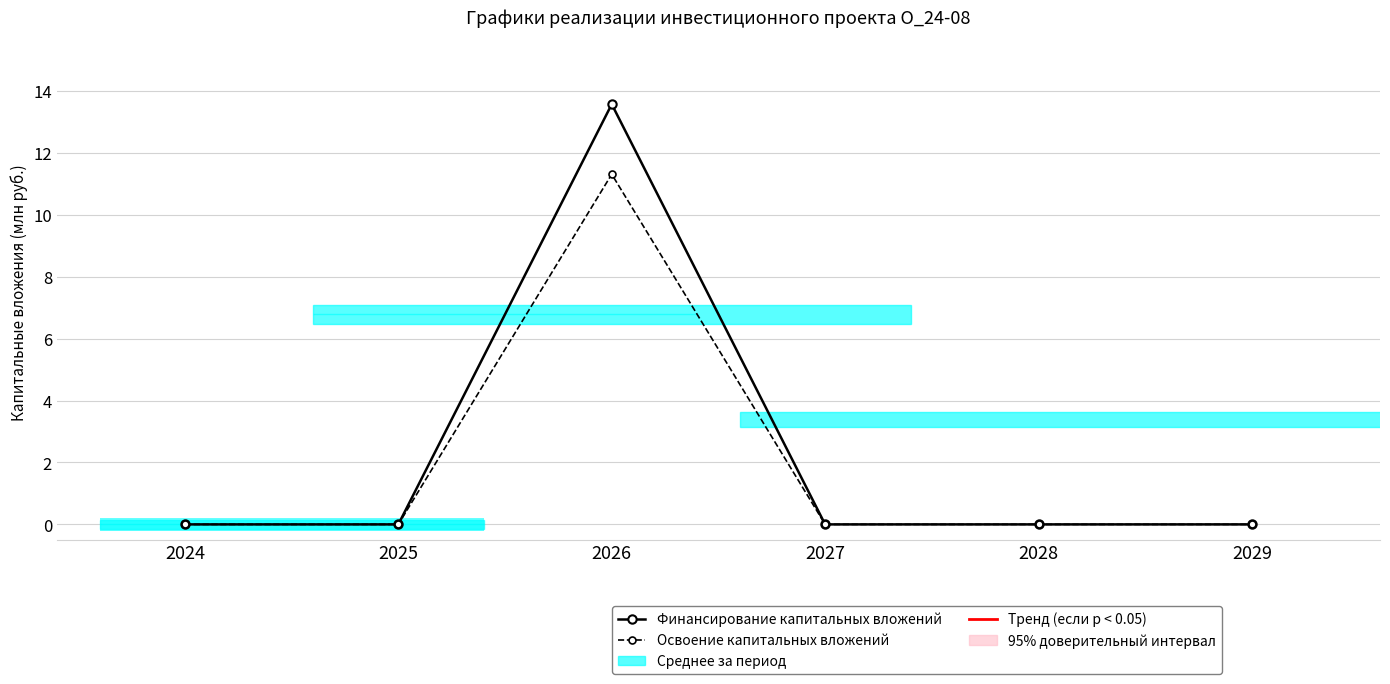

Reading left to right, transcribe all the data shown in this chart.

Финансирование капитальных вложений: 0.0	0.0	13.6	0.0	0.0	0.0
Освоение капитальных вложений: 0.0	0.0	11.3	0.0	0.0	0.0